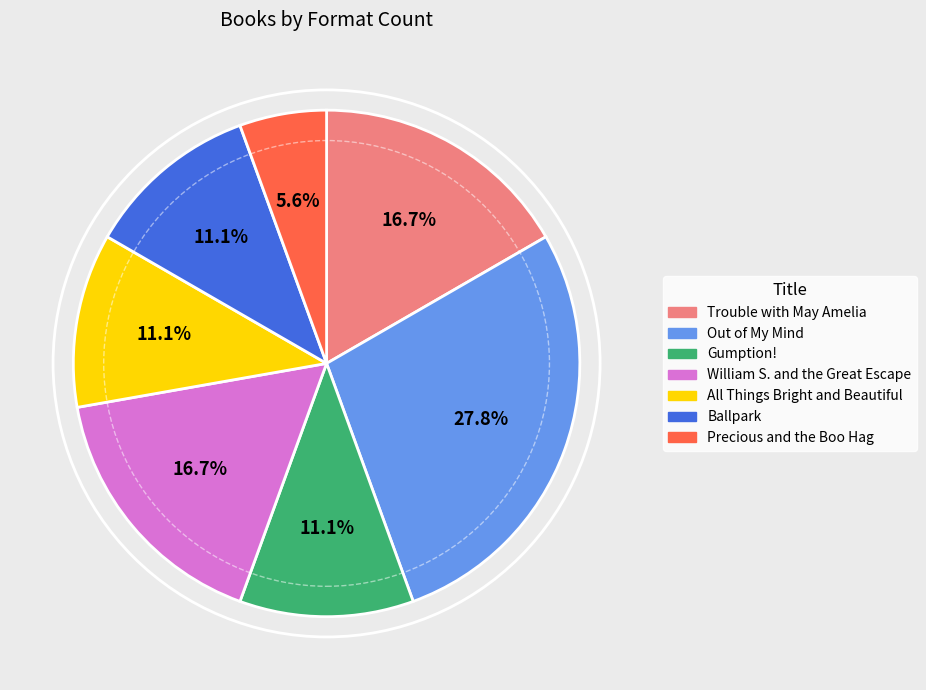

Which slice is the largest?

Out of My Mind